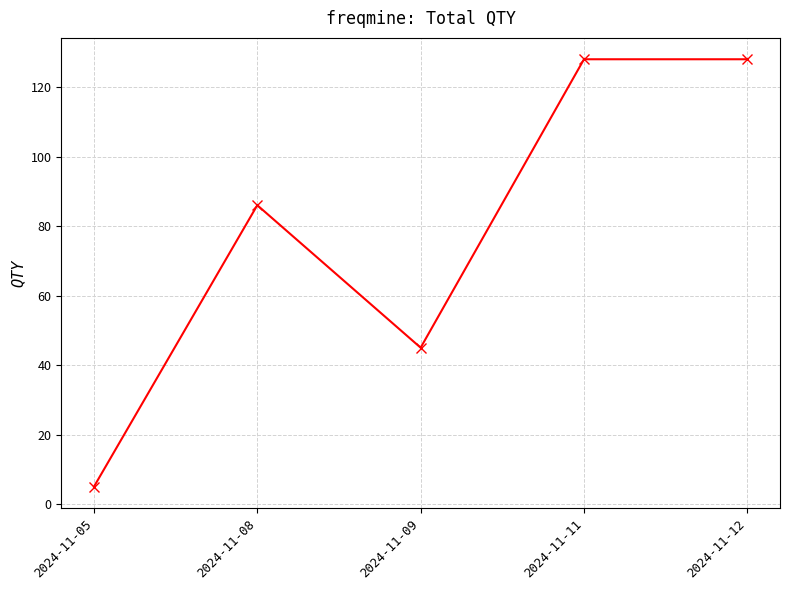

At which category does the chart reach its minimum across all series?

2024-11-05